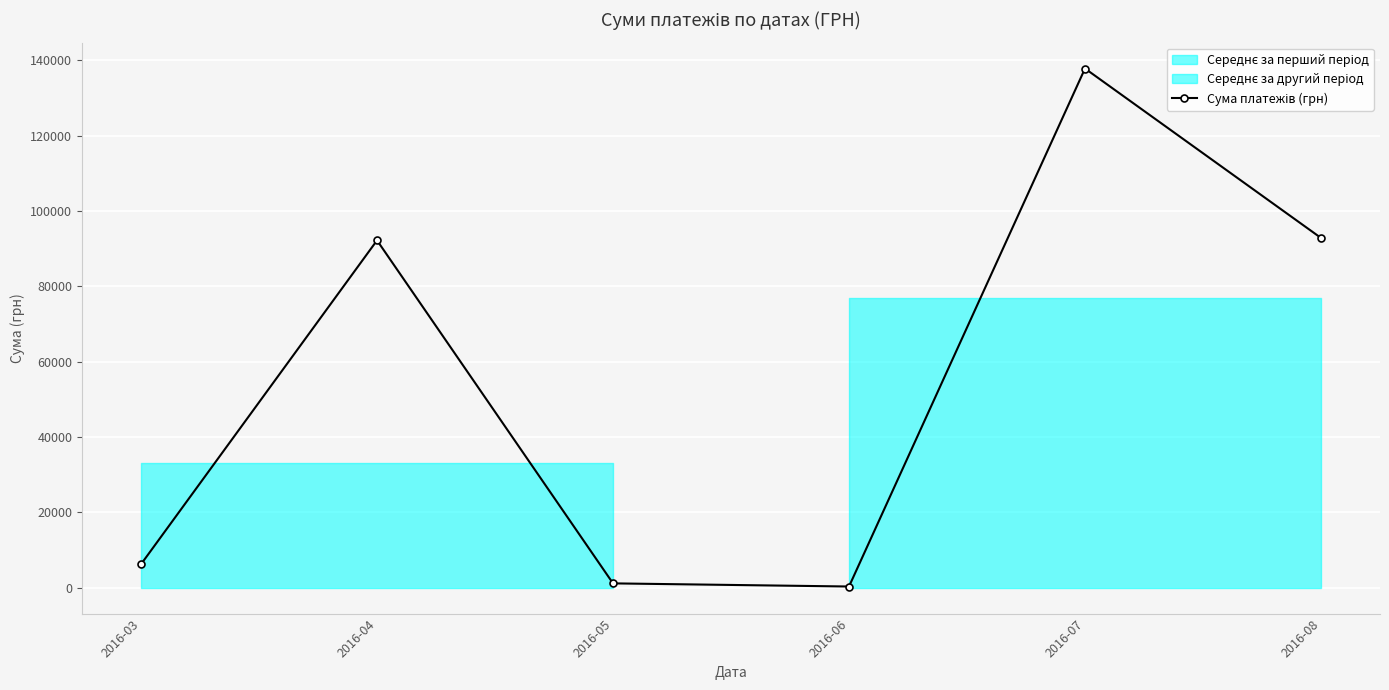

Rank the categories by value from lowest to highest.

2016-06, 2016-05, 2016-03, 2016-04, 2016-08, 2016-07